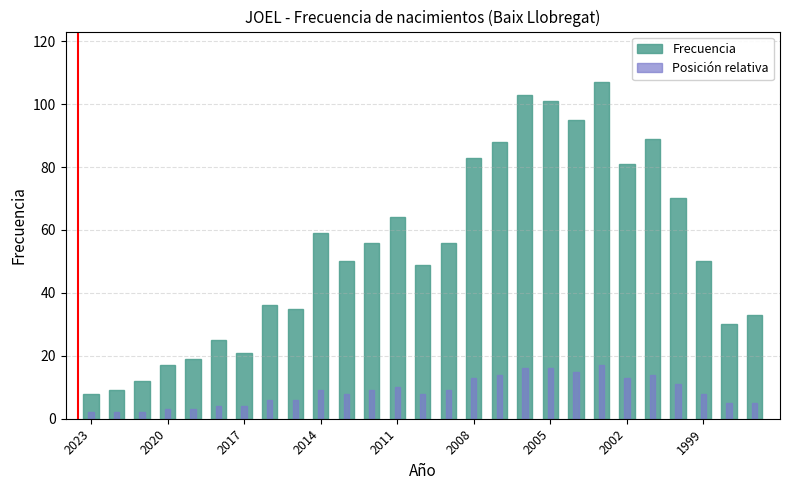

Rank the series by their average value, from lowest to highest.

Posición relativa, Frecuencia